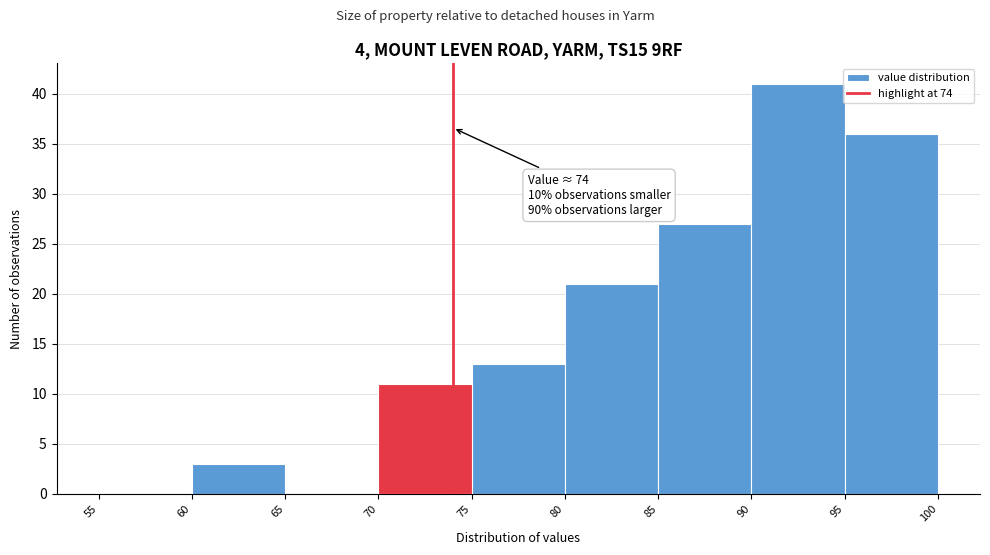

Which range on the x-axis has the tallest bar?

90 to 95